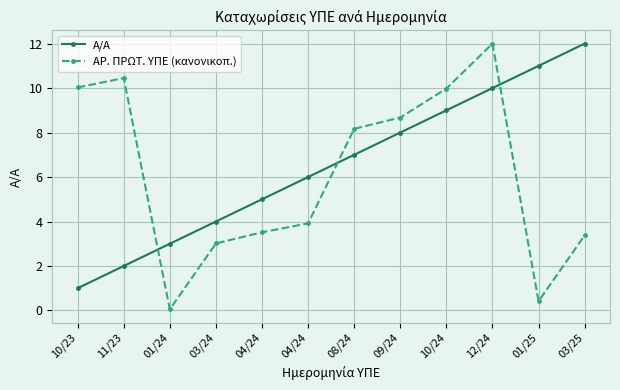

Is this an area chart (filled region under the line)?

No